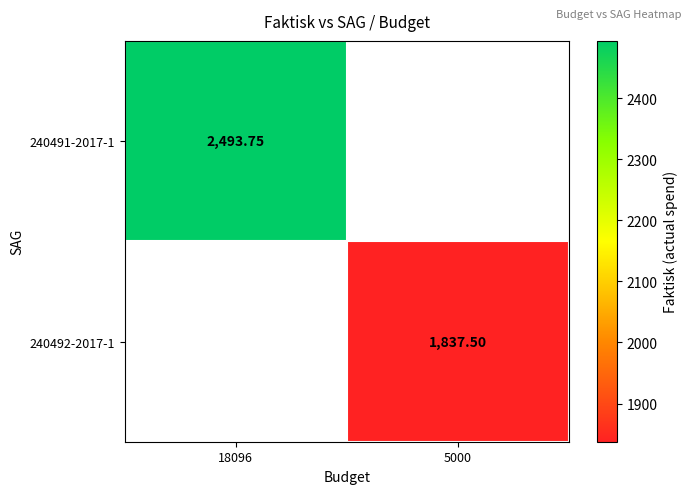

Which series has the largest range (max minus min)?

240491-2017-1